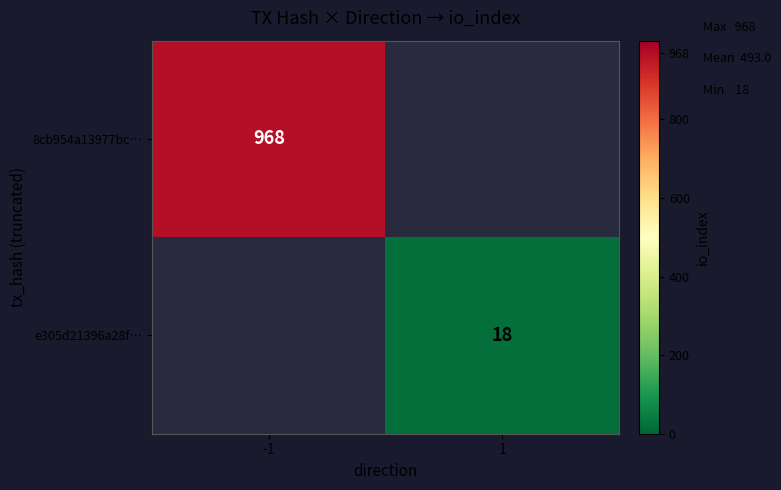

True or false: 8cb954a13977bc… has a value of 233 at -1.

False